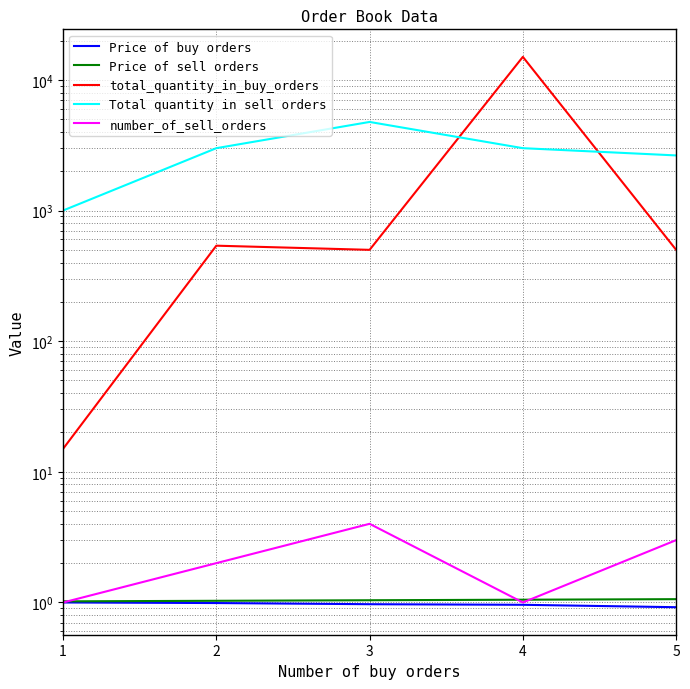

In number_of_sell_orders, how many points are lower than both neighbors (excluding endpoints)?

1